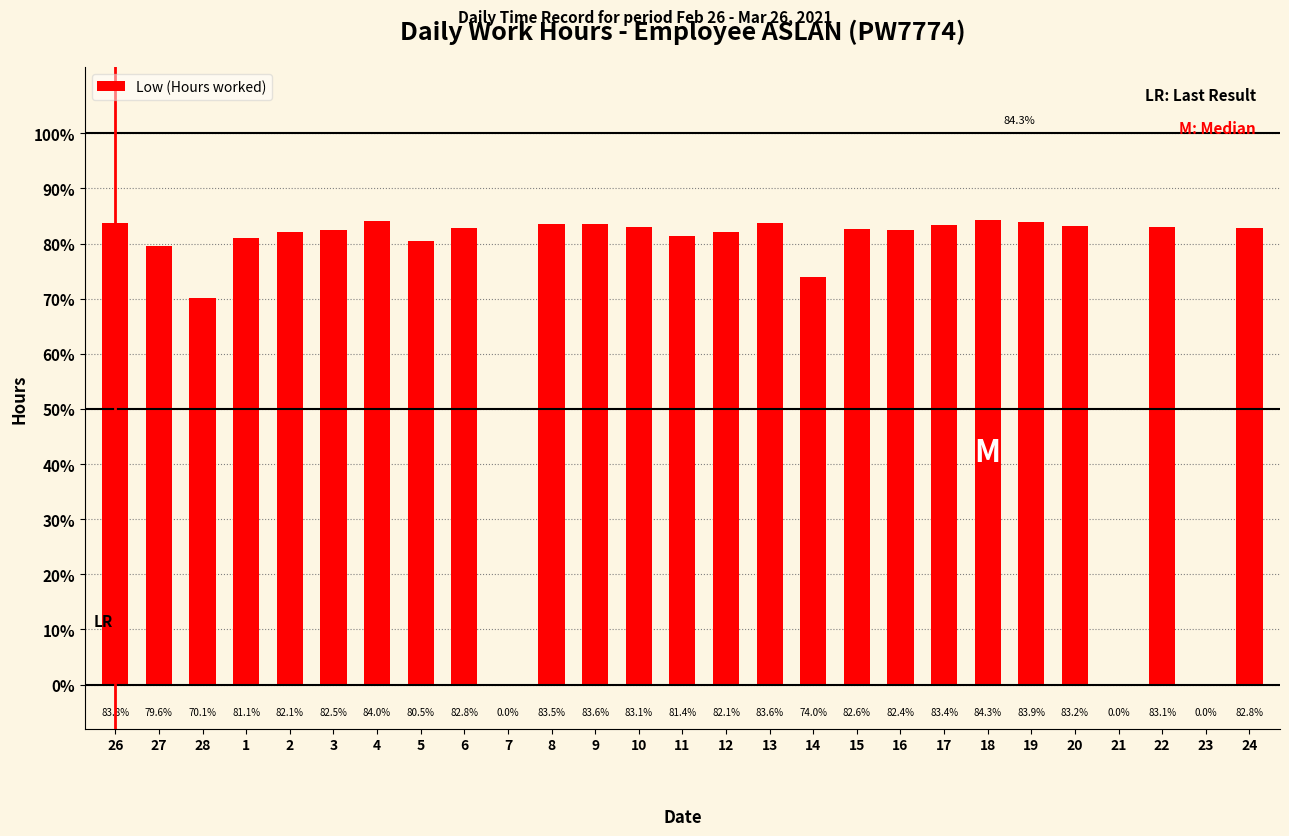

Are the bars grouped side by side (vs. stacked)?

No